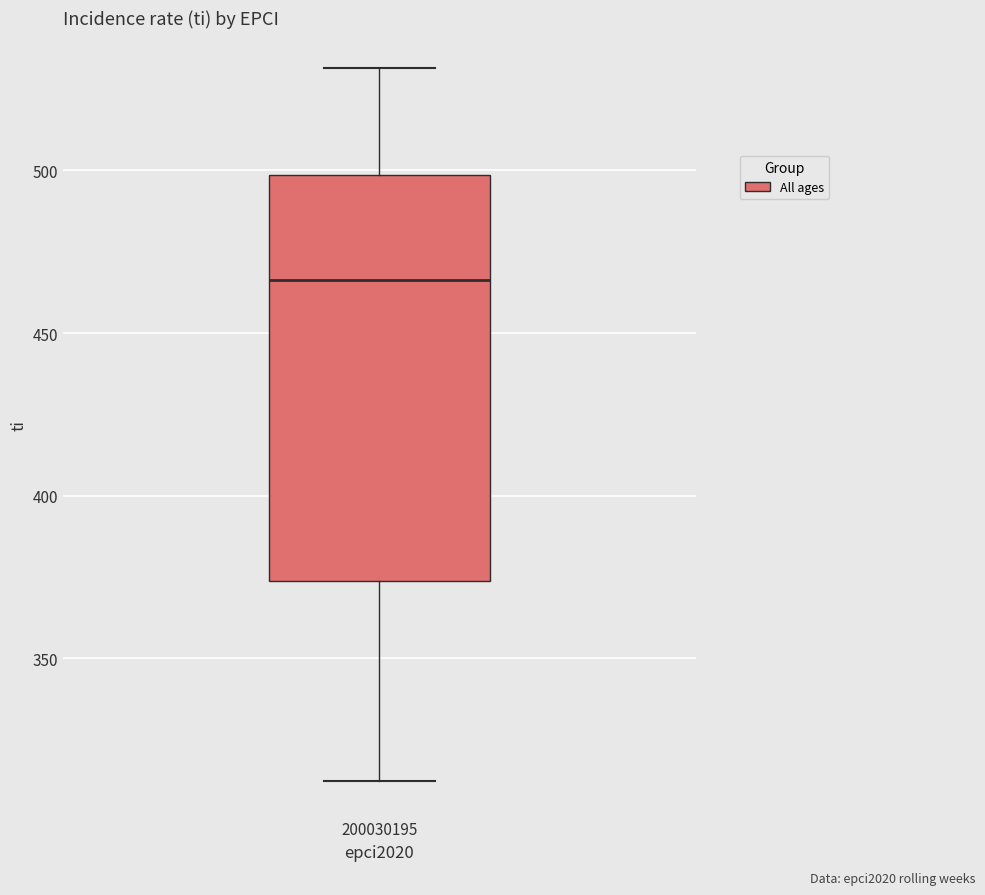

Where does the median line of the box at x = 200030195 sit on the y-axis? The values are not printed on the chart, so give them approximately, as read against the axis.

465